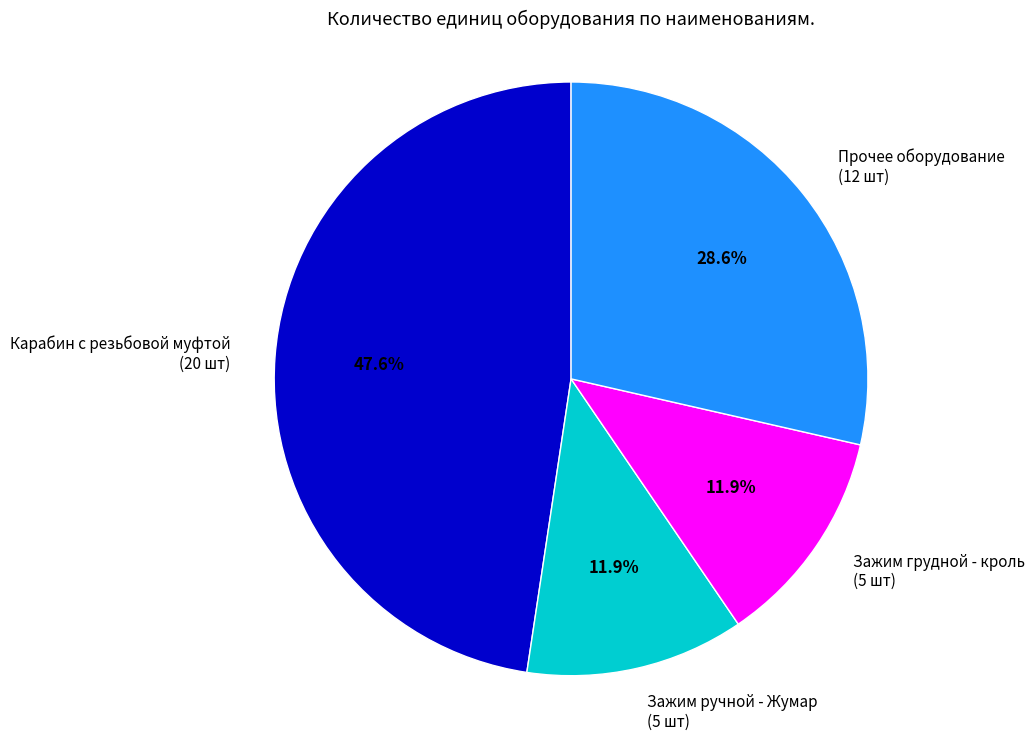

Count the number of slices in the pie.

4